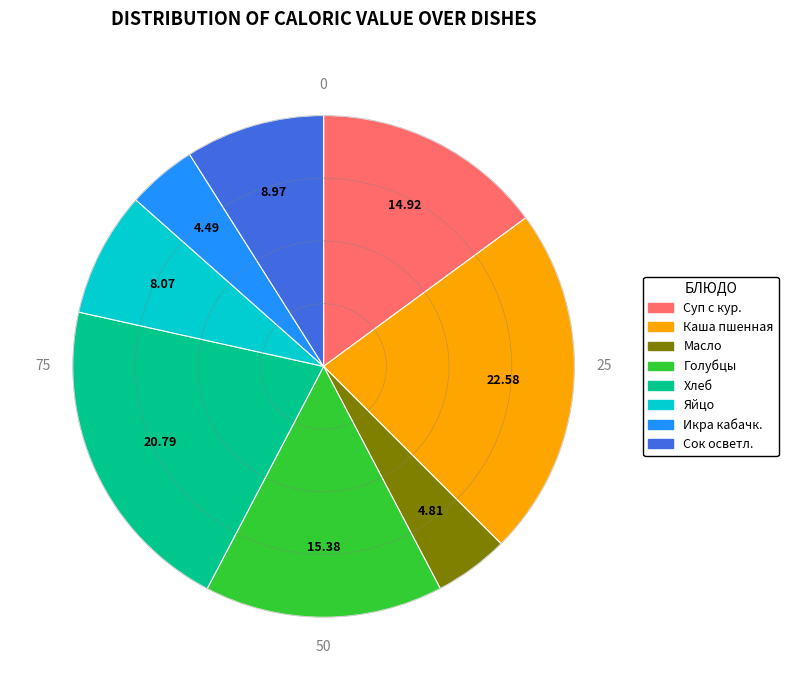

Does any single category account for the majority?

No